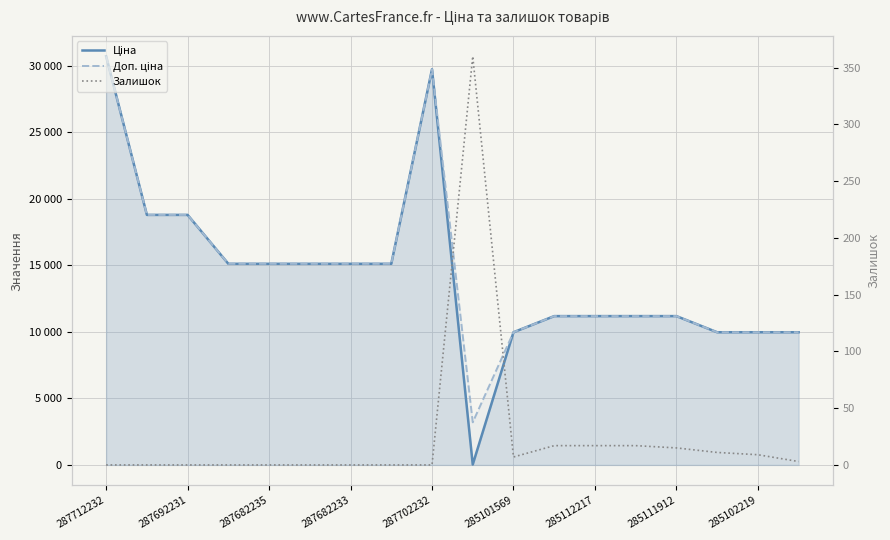

Is the value of Доп. ціна at 9 greater than the value of Ціна at 17?

No